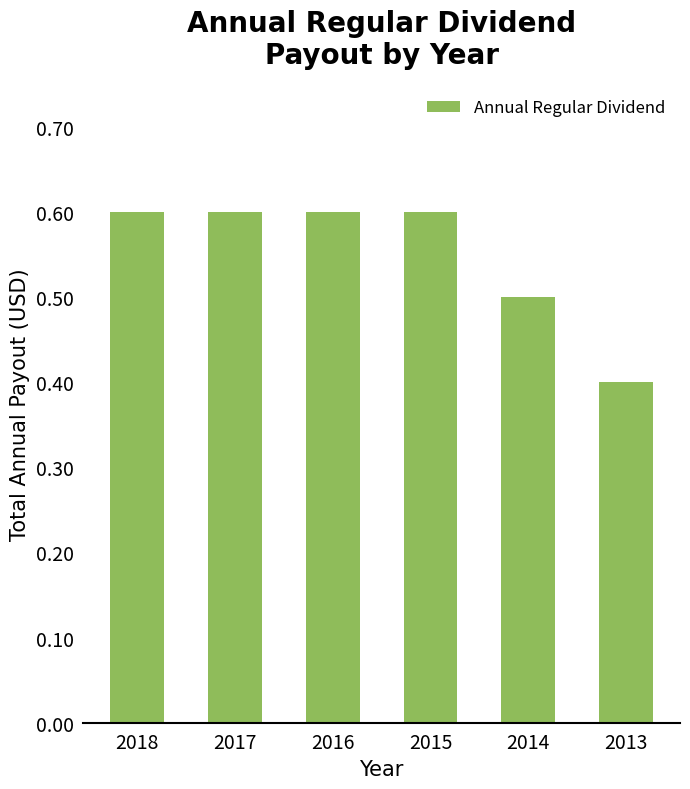

How many categories are shown in the chart?

6